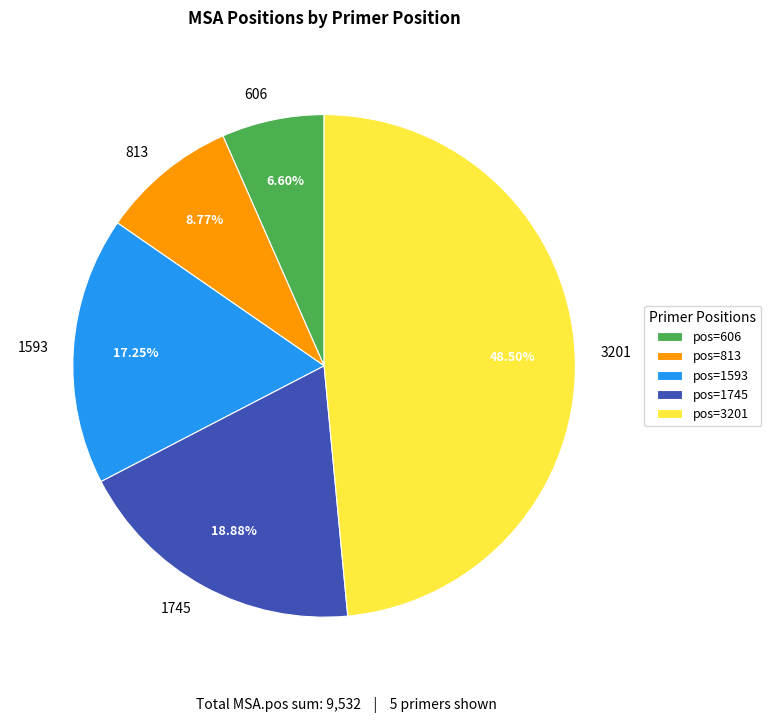

To the nearest percent, what is the difference between the largest and smallest slice percentages?

42%